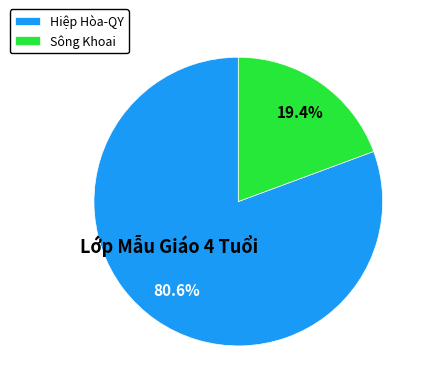

Which category has the smallest portion of the pie?

Sông Khoai